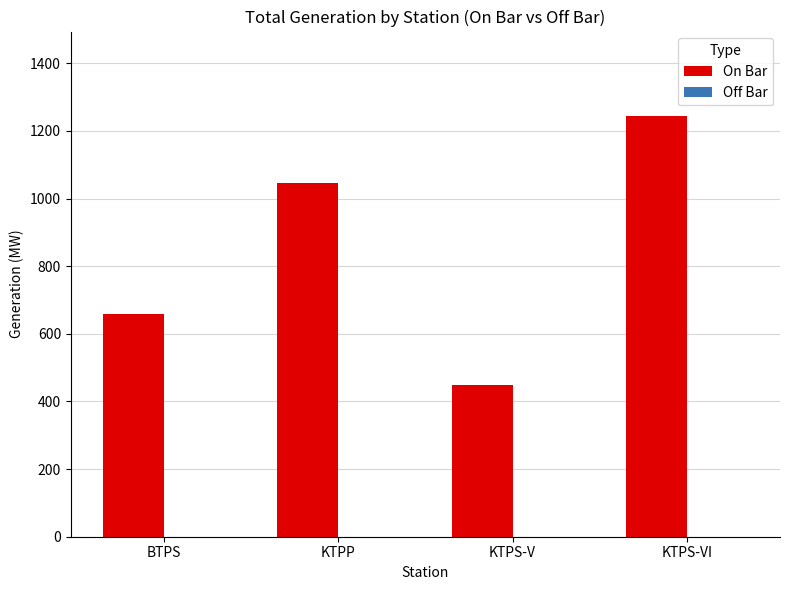

What position from the left is KTPS-VI?

4